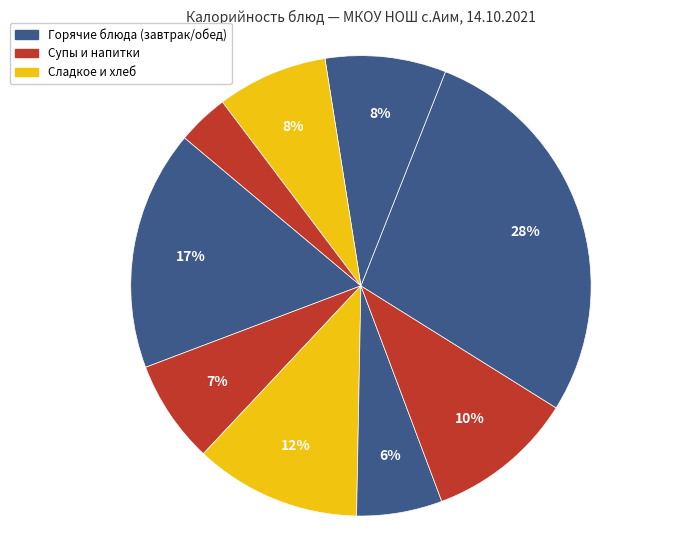

To the nearest percent, what is the difference between the largest and smallest slice percentages?

24%